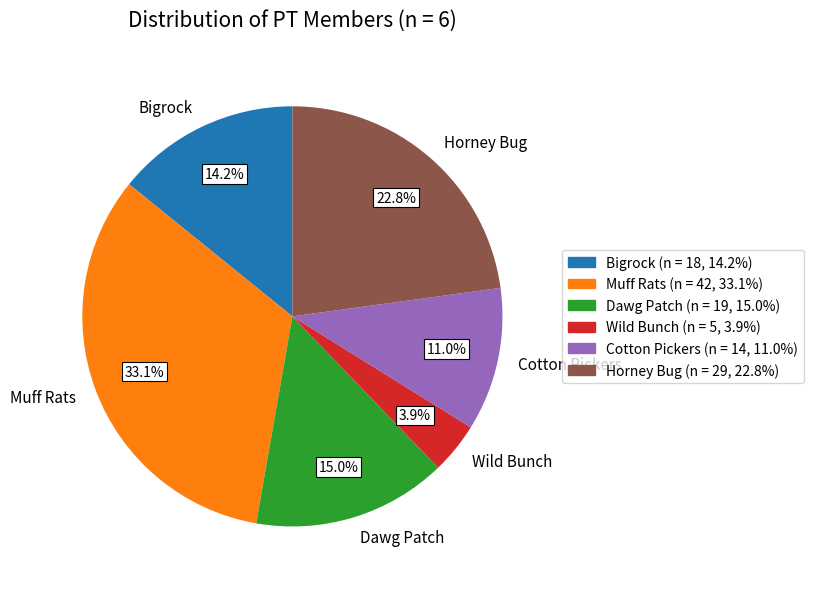

Which category has the smallest portion of the pie?

Wild Bunch